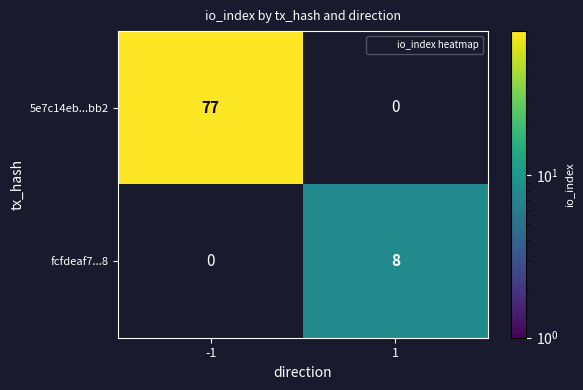

Which category has the lowest value in the fcfdeaf7...8 series?

-1